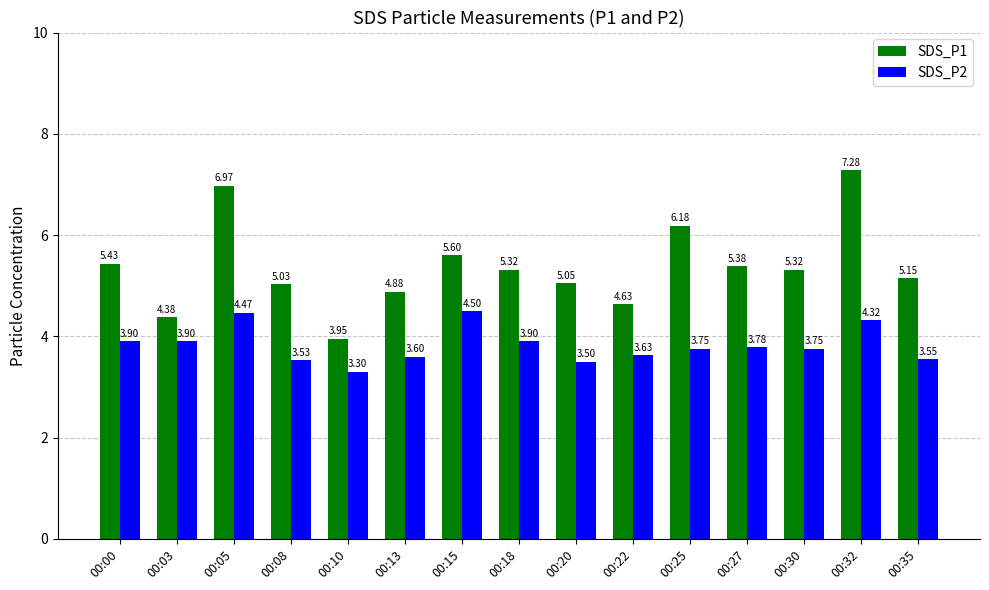

What is the difference between the maximum and second lowest values in the SDS_P2 series?

1.0